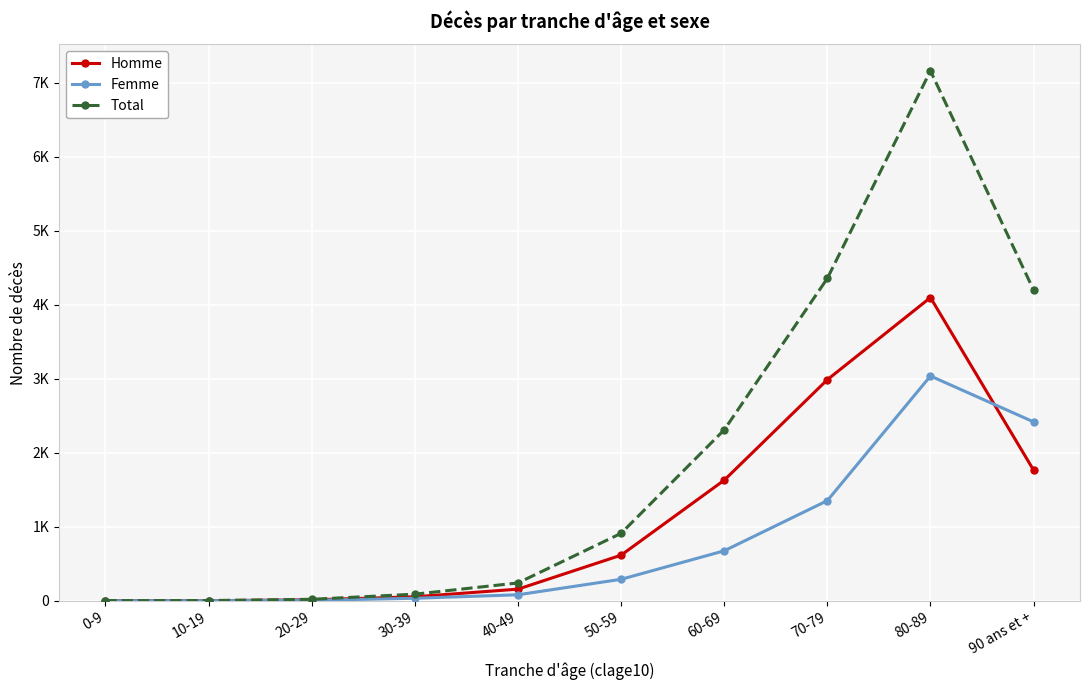

At 50-59, list the series in order from smallest to largest.

Femme, Homme, Total